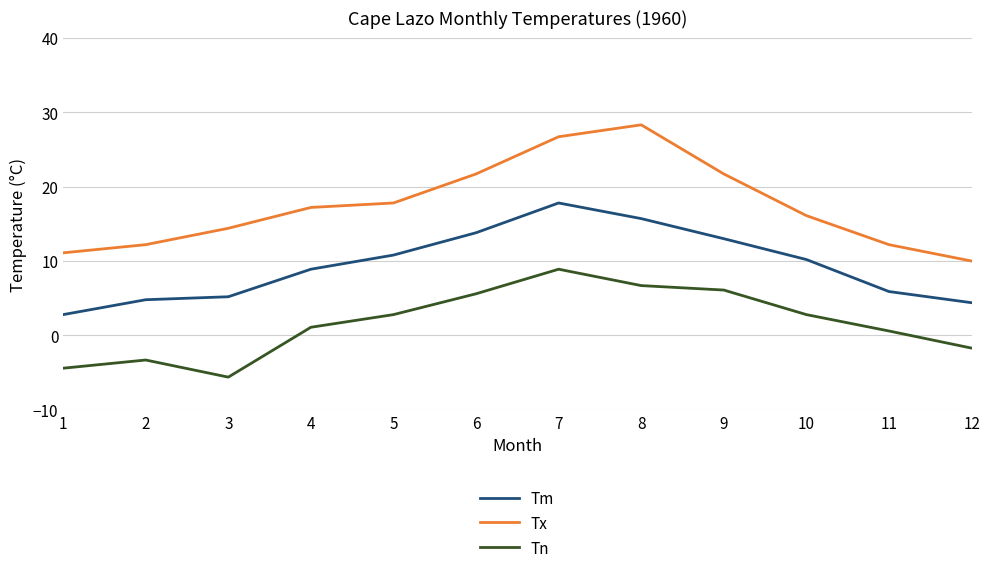

The Tm series shows 6.5 at 10. True or false?

False